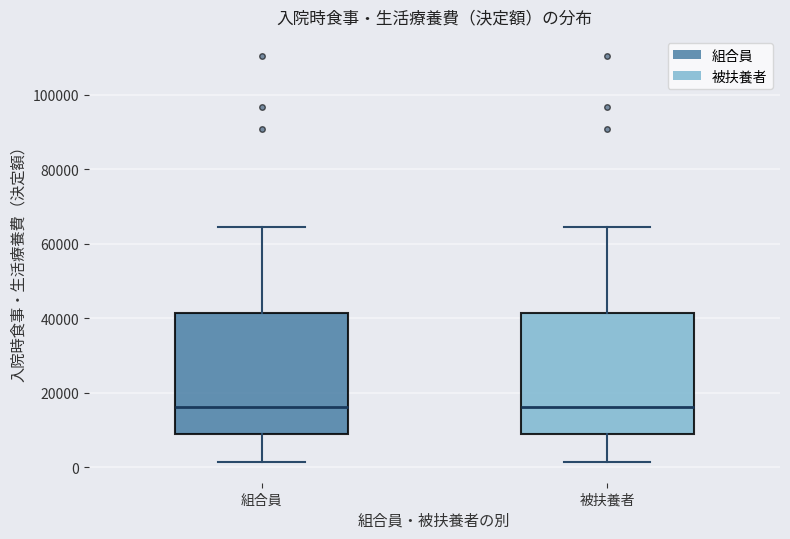

Reading left to right, transcribe this box plot: for each box, give where its median line is, the range the box spans, and where its two whiskers end, as read against the y-axis. The values are not printed on the chart, so give them approximately, as read against the axis.

組合員: median 16000, box 8000 to 42000, whiskers 2000 to 64000
被扶養者: median 16000, box 8000 to 42000, whiskers 2000 to 64000